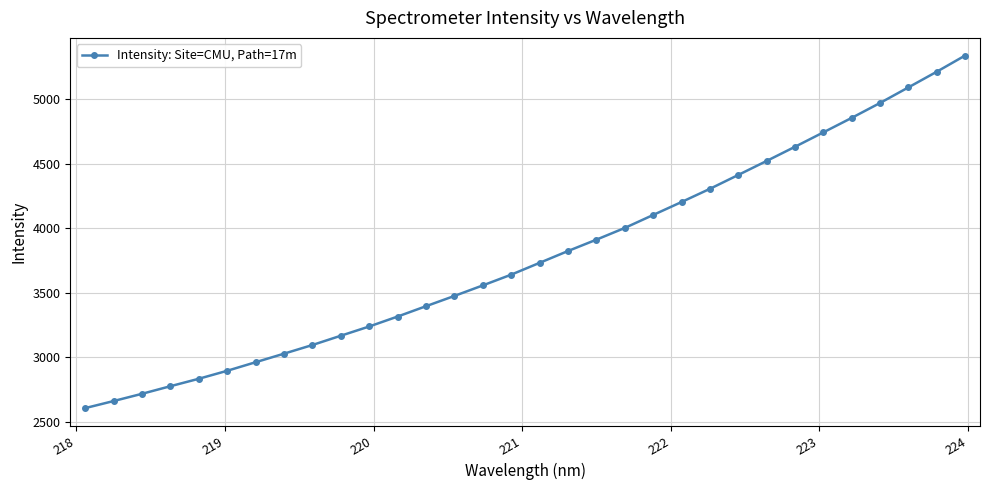

Reading left to right, list all the values displayed in this chart.

2605.3	2660.0	2716.2	2775.0	2832.8	2894.8	2961.1	3027.4	3094.5	3166.5	3238.1	3315.2	3395.4	3475.0	3556.6	3639.9	3731.4	3823.0	3911.1	4001.8	4102.4	4202.7	4305.1	4412.6	4521.1	4631.0	4742.8	4855.1	4970.8	5091.5	5213.0	5338.4